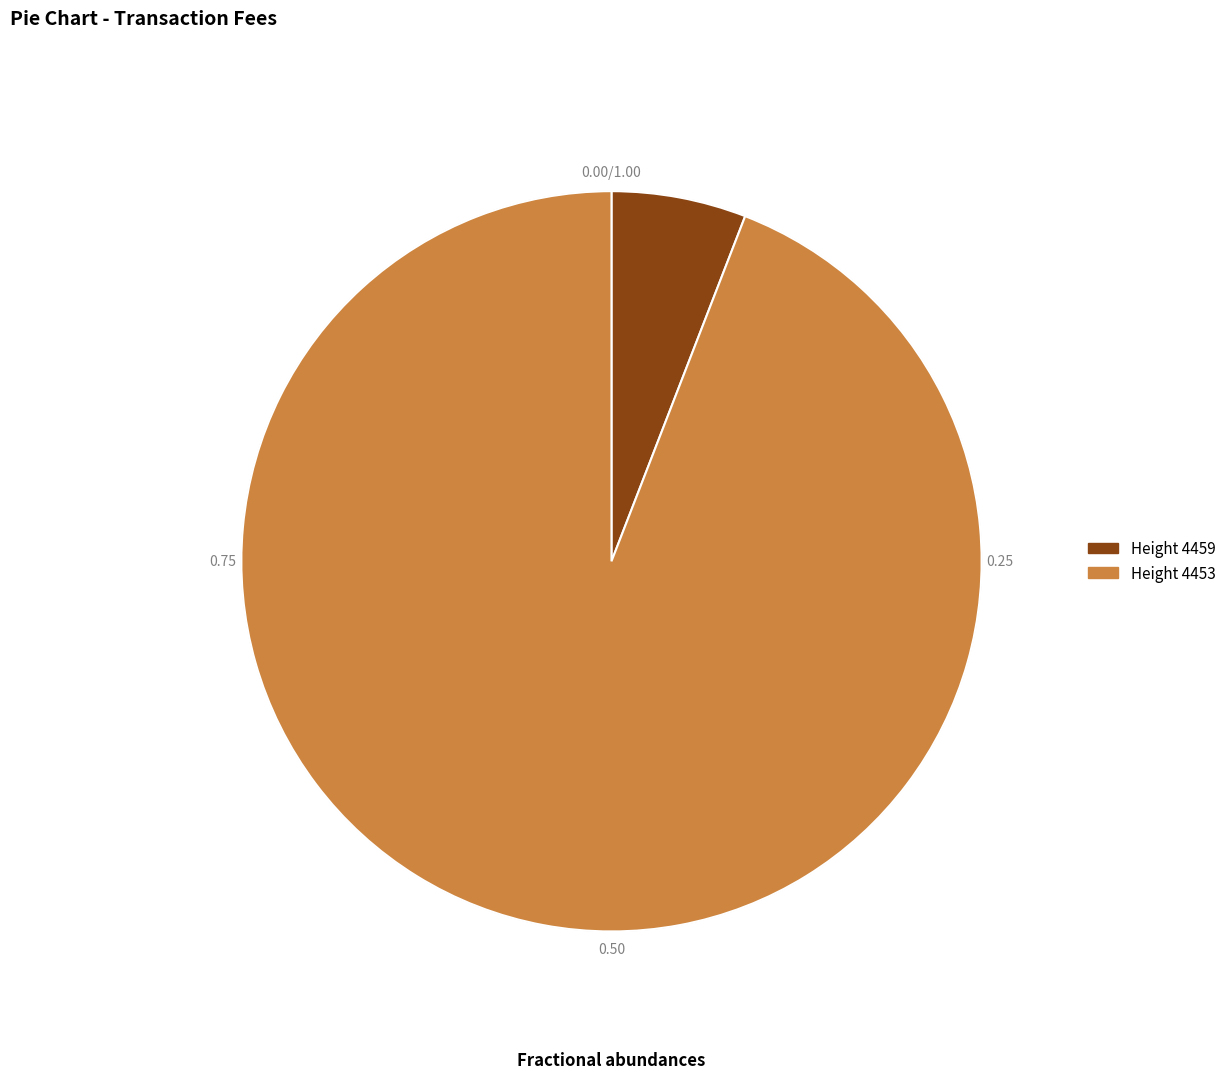

Does any single category account for the majority?

Yes